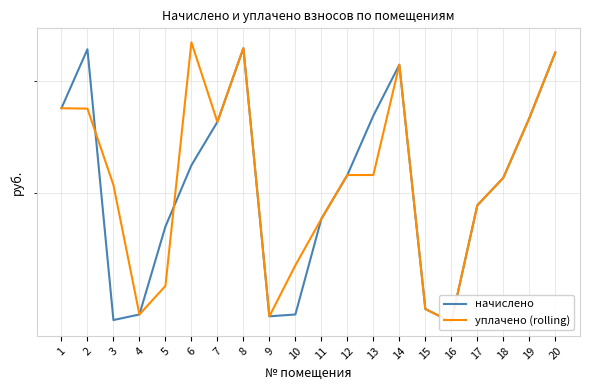

How many lines are shown in the chart?

2